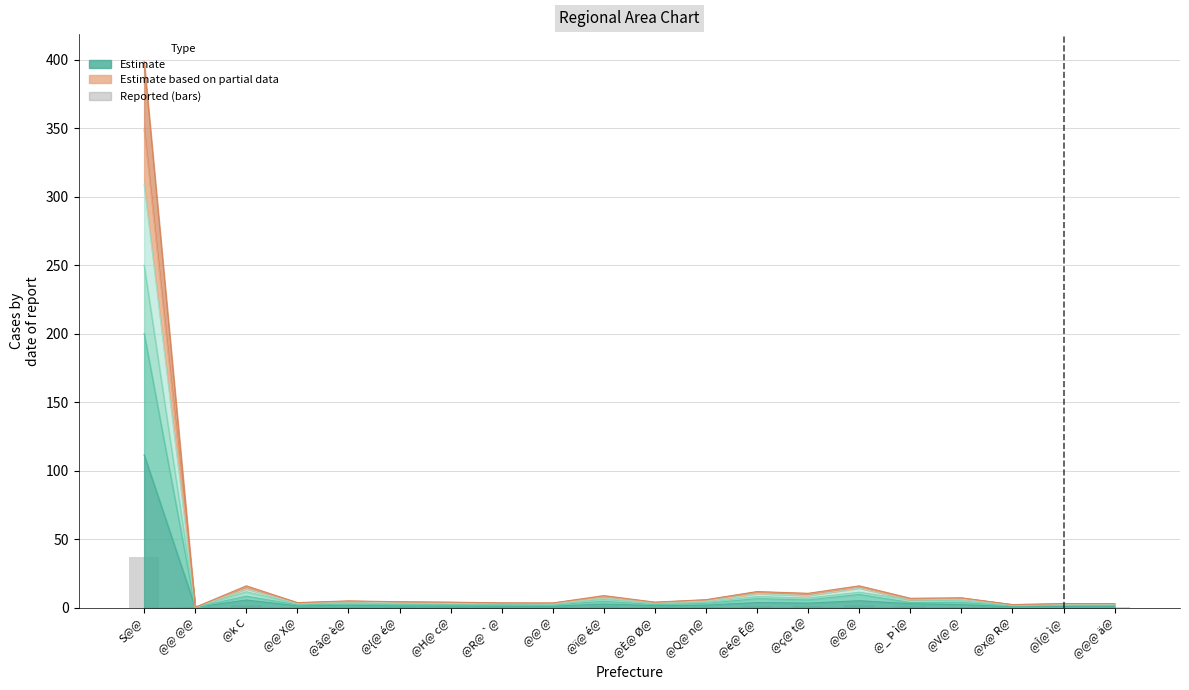

Rank the categories by value from highest to lowest.

S@@, @k C, @@ @, @é@ Ê@, @ç@ t@, @_ Þ ì@, @ï@ é@, @V@ @, @Q@ n@, @â@ è@, @È@ Ø@, @@ X@, @{@ é@, @H@ c@, @R@ `@, @@ @, @@@ ä@, @Î@ ì@, @x@ R@, @@ @@